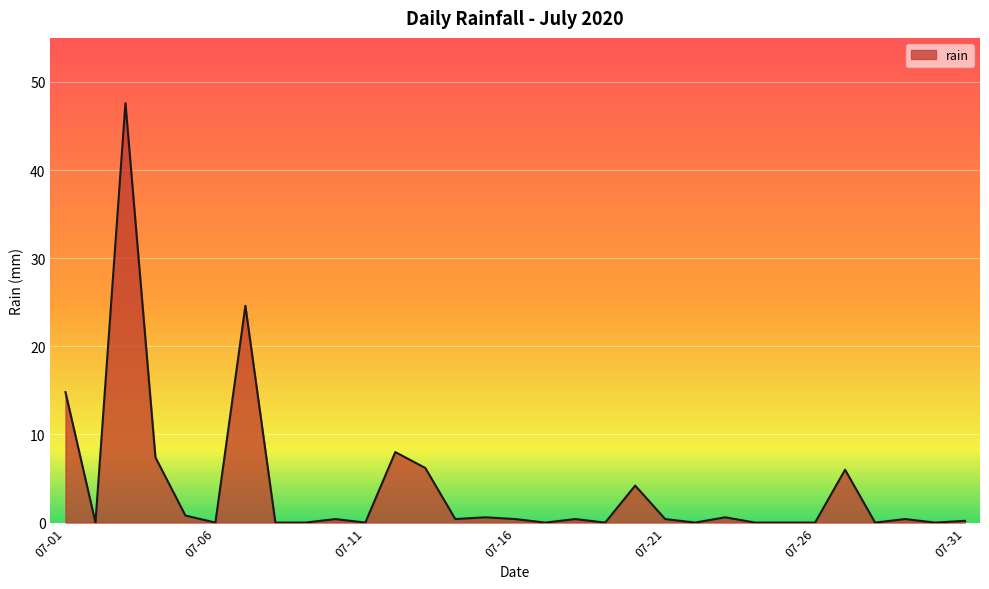

Does the chart display data point markers on the line(s)?

No